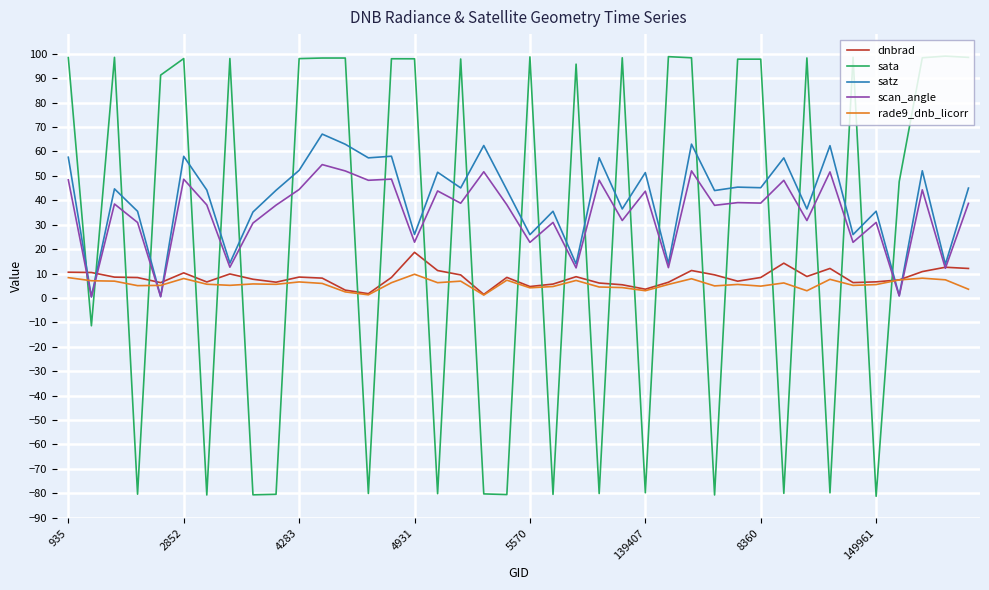

What is the average value of the dnbrad series?

8.3